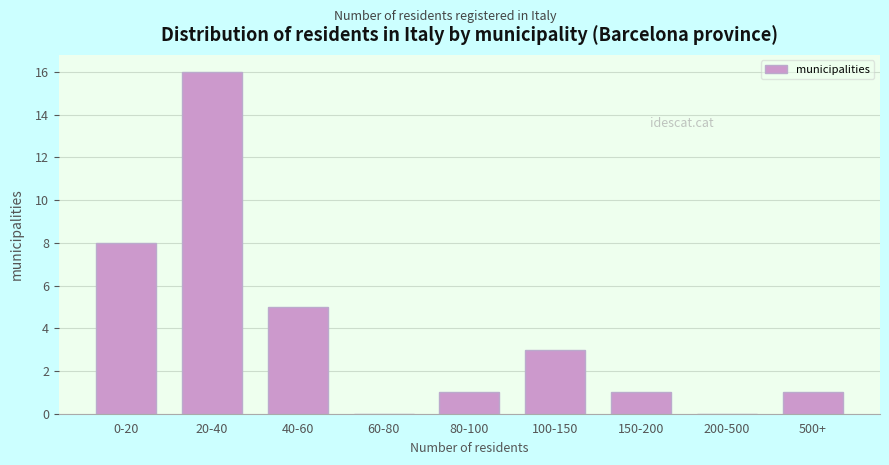

Reading right to left, list all the values displayed in this chart.

500+=1	200-500=0	150-200=1	100-150=3	80-100=1	60-80=0	40-60=5	20-40=16	0-20=8